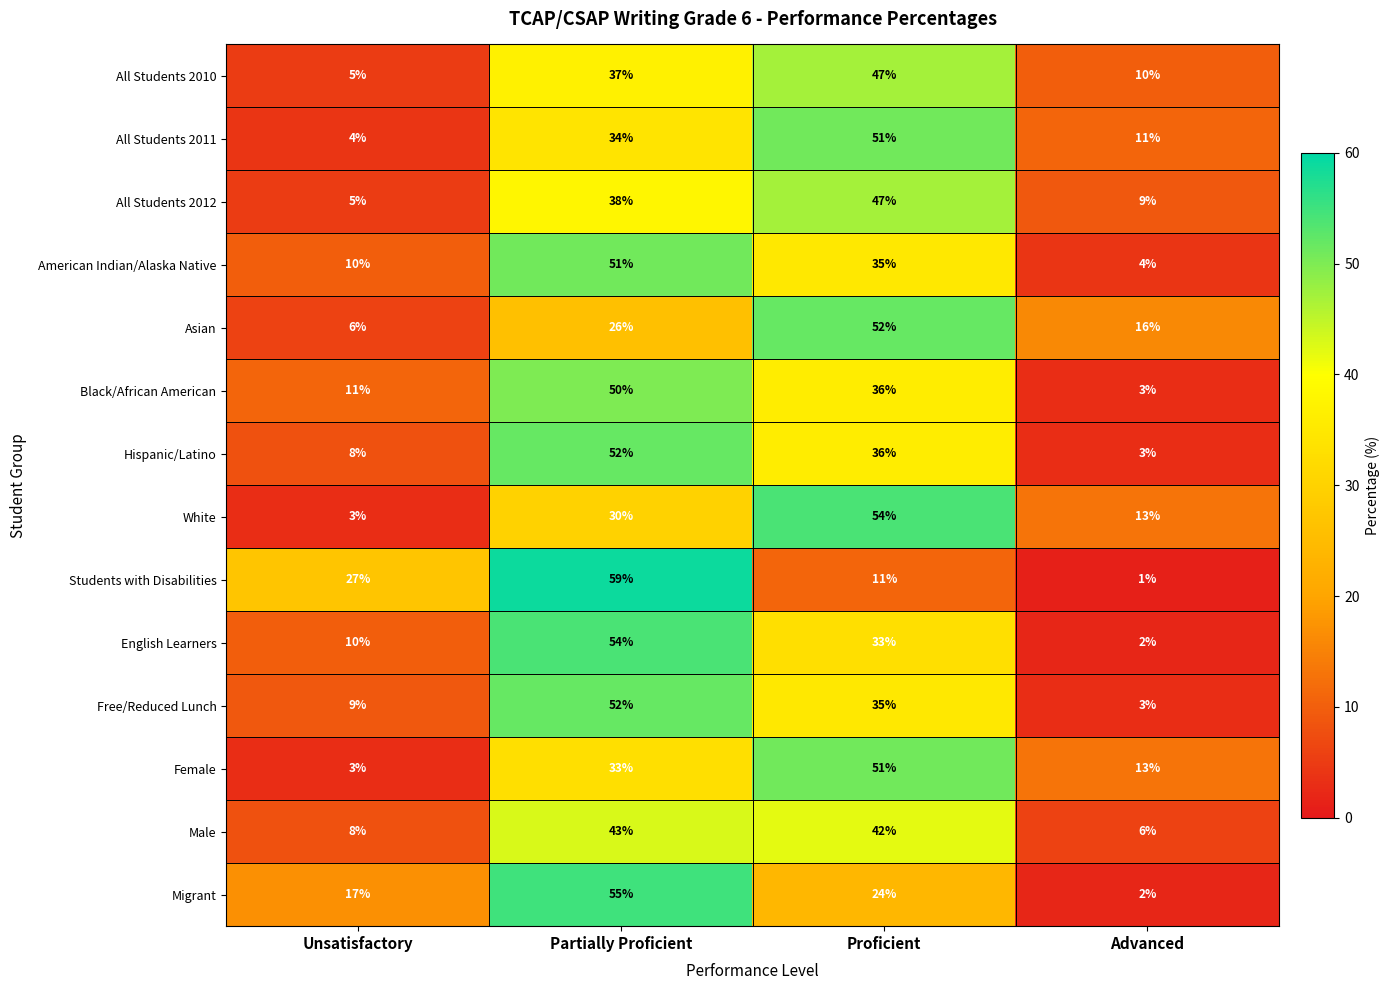

Where does the American Indian/Alaska Native series first go above 35?

Partially Proficient